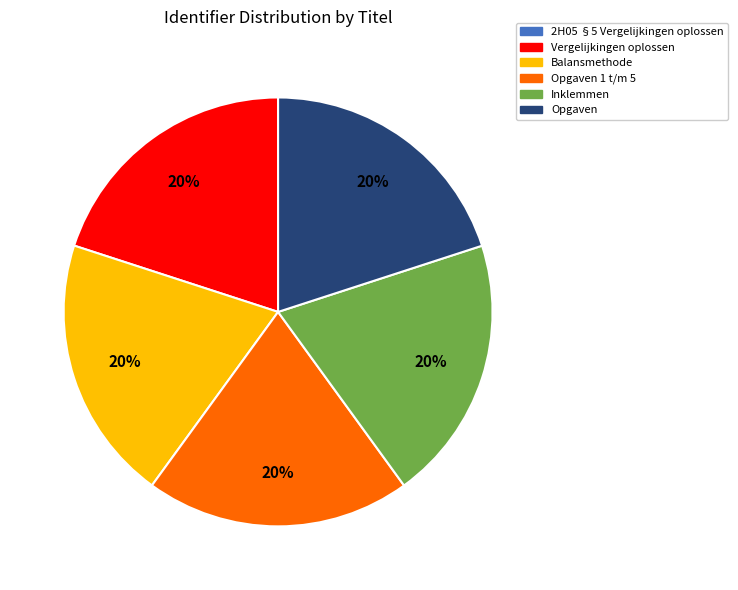

To the nearest percent, what is the average slice percentage?

17%